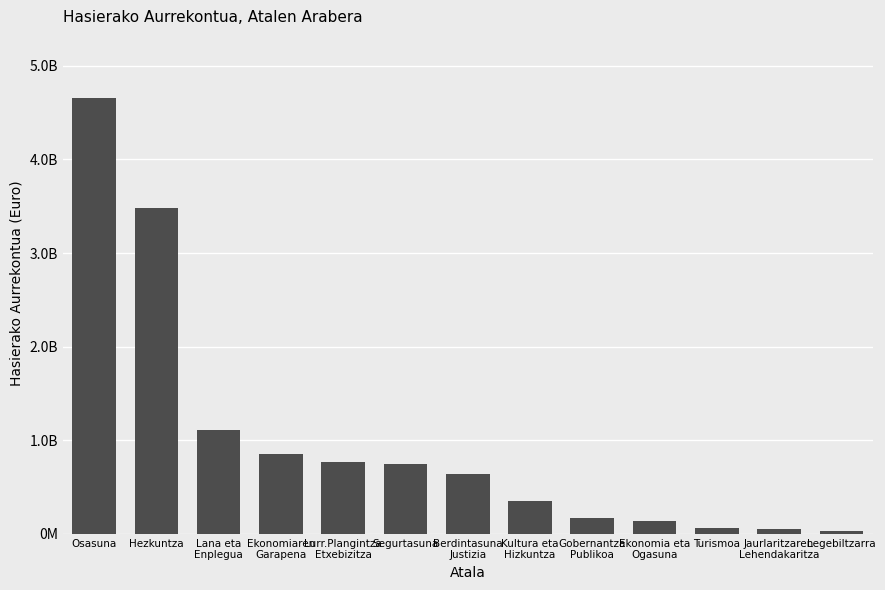

Reading right to left, extract all data points from this chart.

Legebiltzarra=33420000	Jaurlaritzaren
Lehendakaritza=49083000	Turismoa=63956000	Ekonomia eta
Ogasuna=138085000	Gobernantza
Publikoa=171948000	Kultura eta
Hizkuntza=353252000	Berdintasuna
Justizia=644860000	Segurtasuna=746328000	Lurr.Plangintza
Etxebizitza=768404000	Ekonomiaren
Garapena=849801000	Lana eta
Enplegua=1109288574	Hezkuntza=3482730000	Osasuna=4650486000